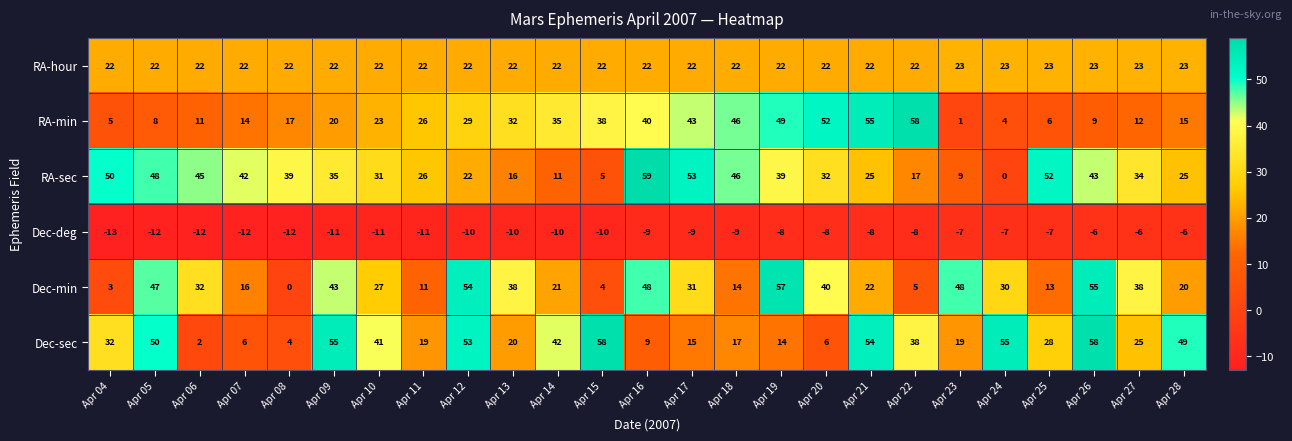

What is the spread (max minus min) of values at Apr 22?

66